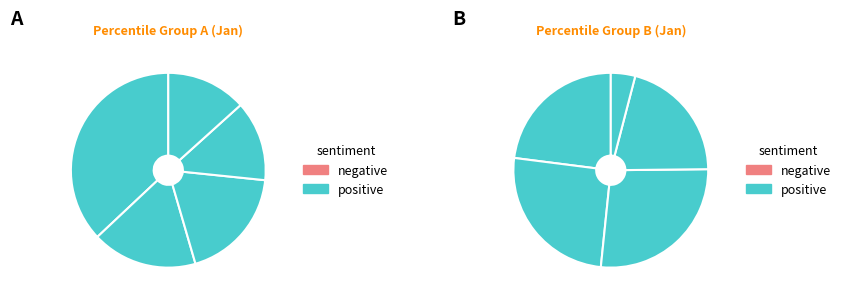

Is it true that pct55 is 1% of the pie?

False